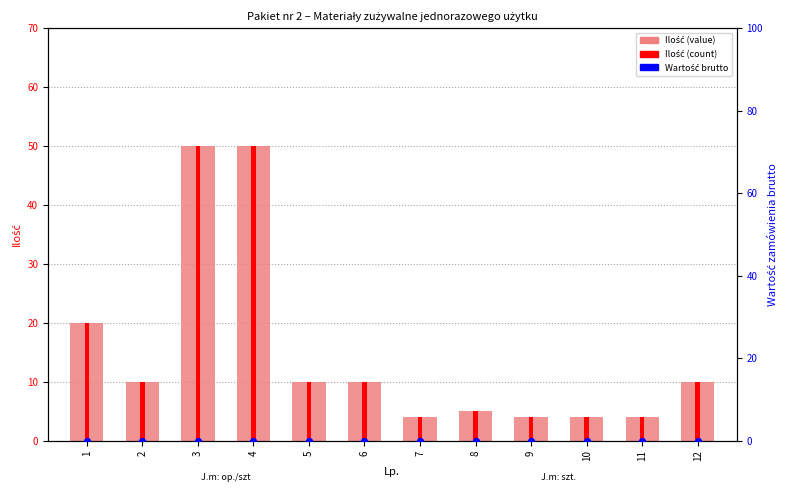

Which series reaches the minimum Y coordinate?

Wartość brutto